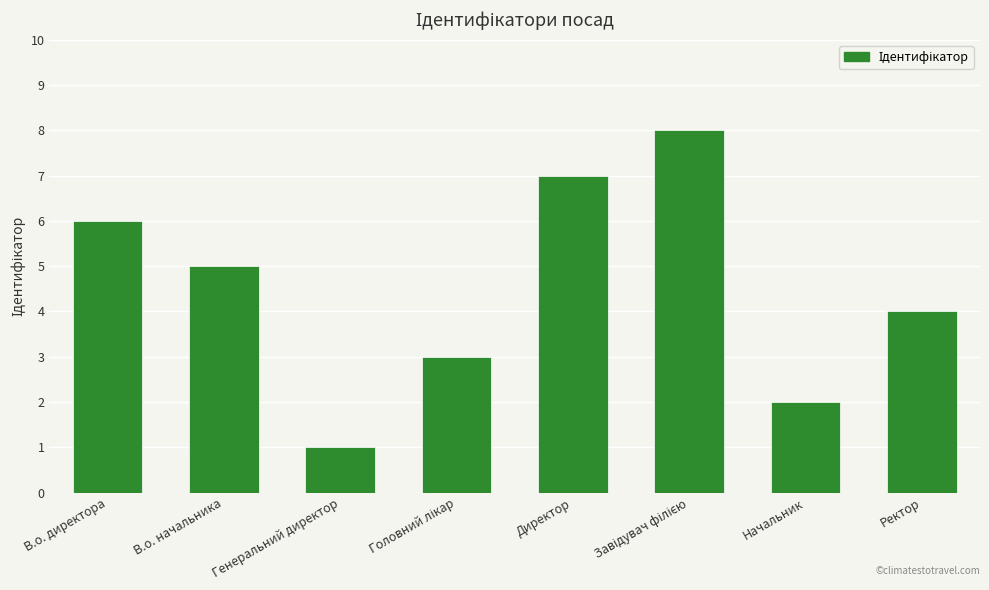

What is the smallest value displayed?

1